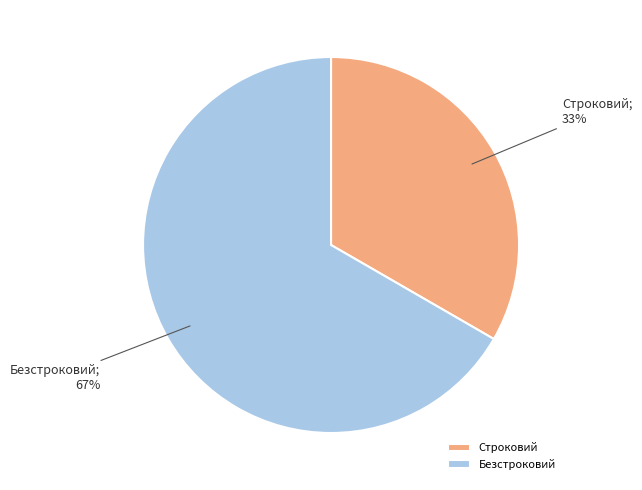

Which category accounts for the majority?

Безстроковий